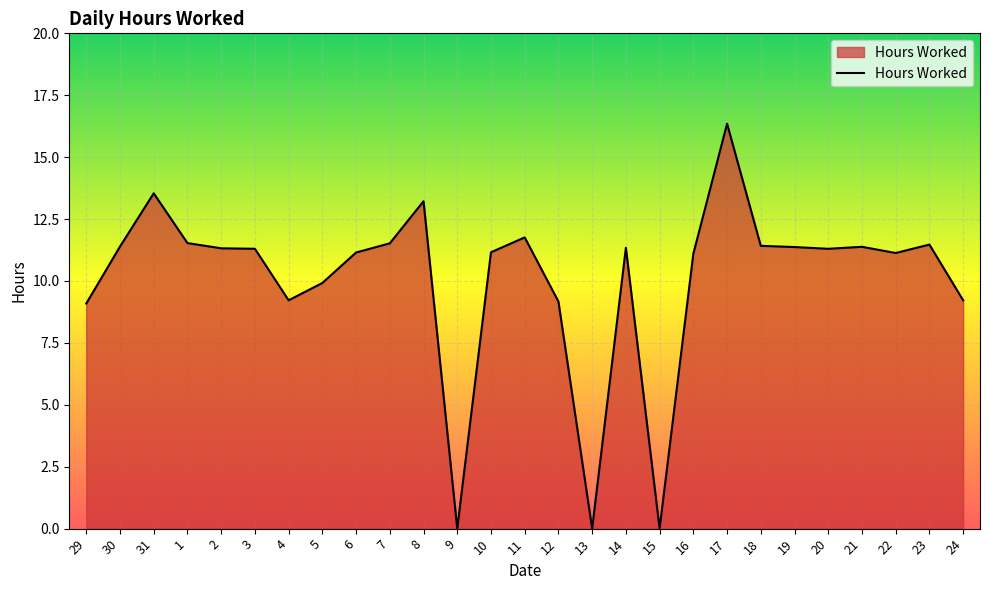

What value does the data have at 20?

11.3